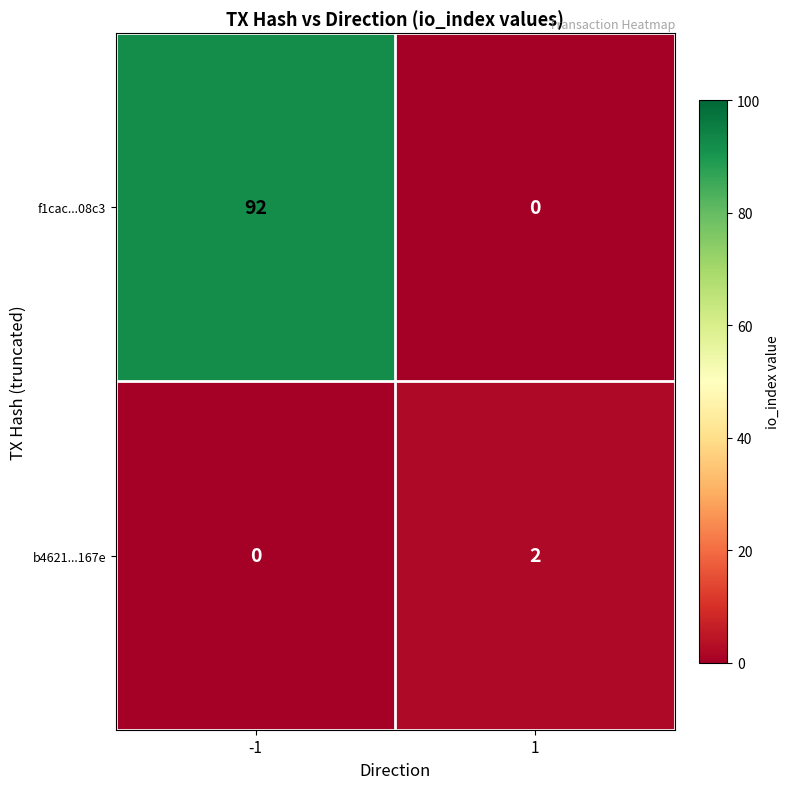

How many series are shown in this chart?

2